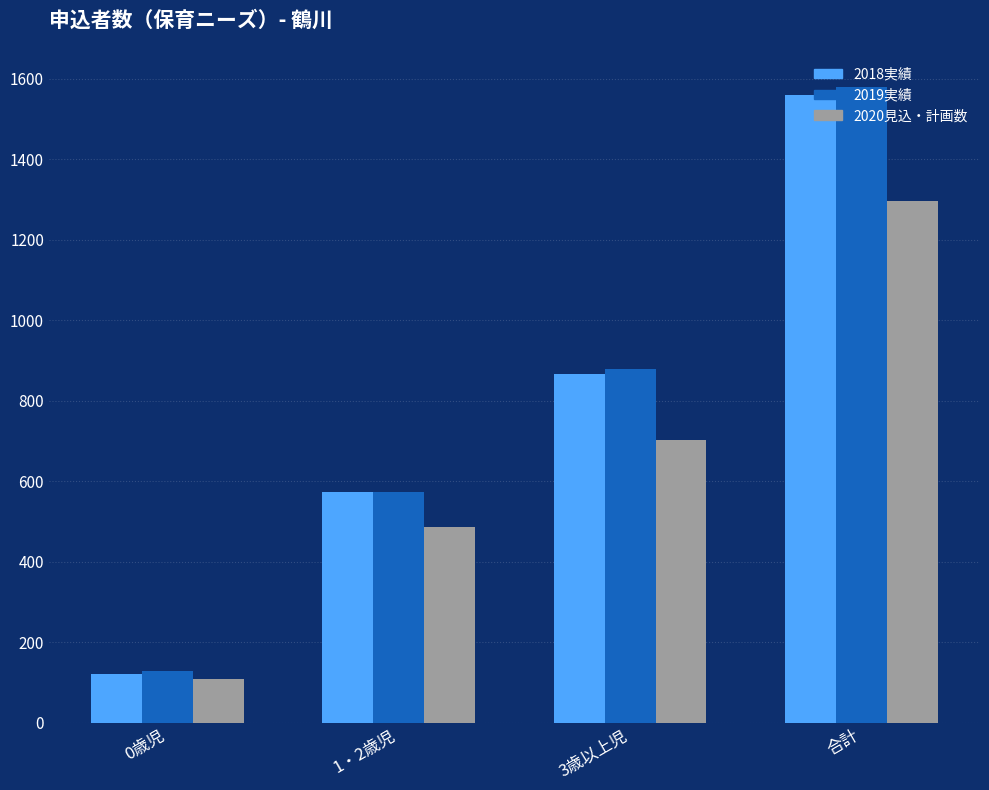

At which category does the chart reach its minimum across all series?

0歳児